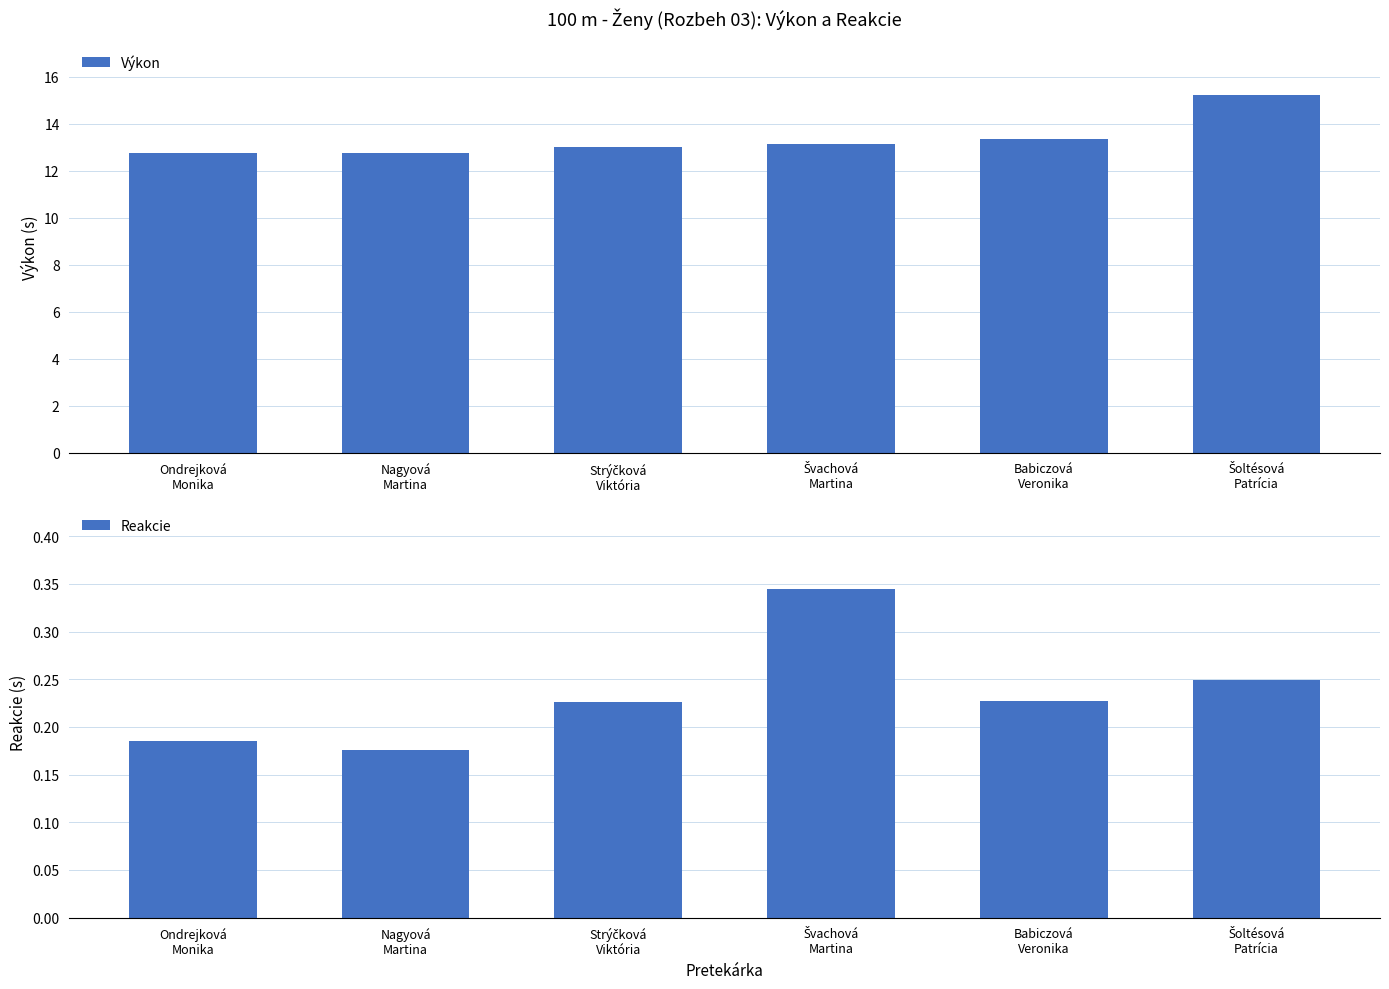

Reading left to right, transcribe all the data shown in this chart.

Výkon: 12.7	12.7	13.0	13.1	13.3	15.2
Reakcie: 0.2	0.2	0.2	0.3	0.2	0.2